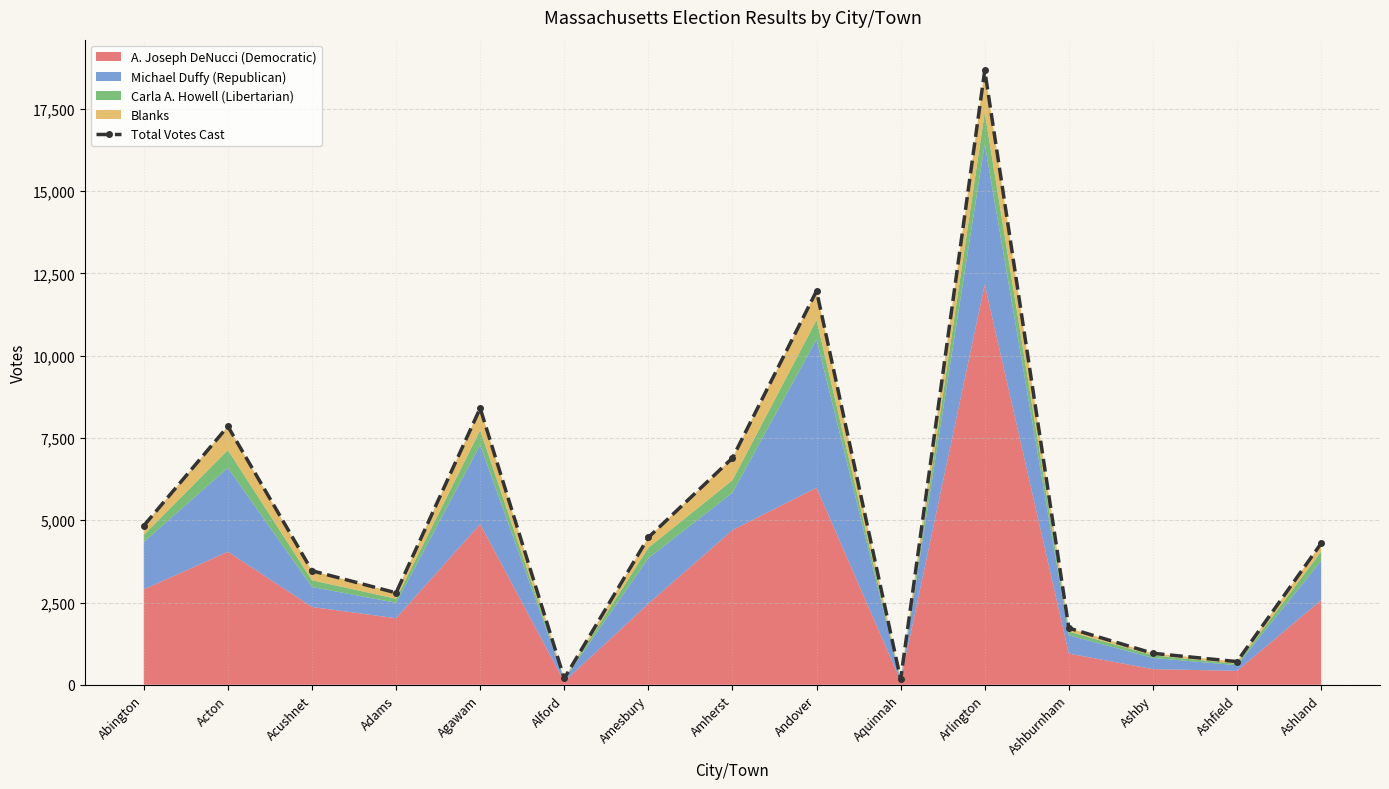

What is the difference between the values at Alford and Amesbury?

4285